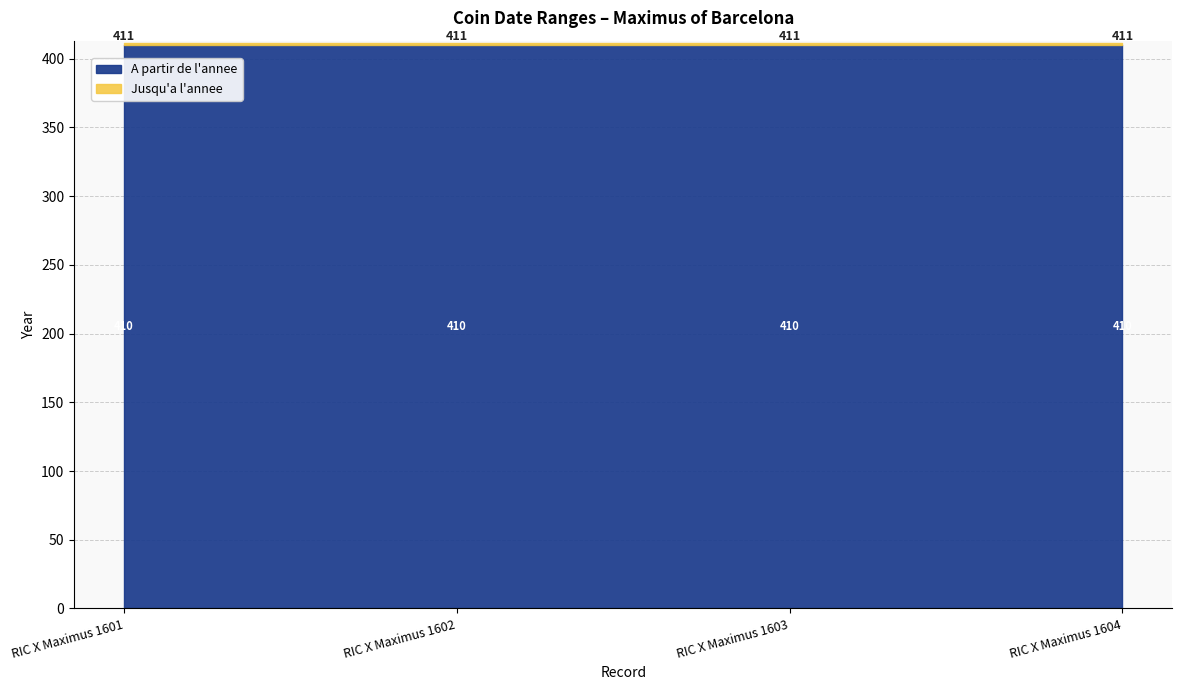

True or false: A partir de l'annee has a value of 95 at RIC X Maximus 1603.

False